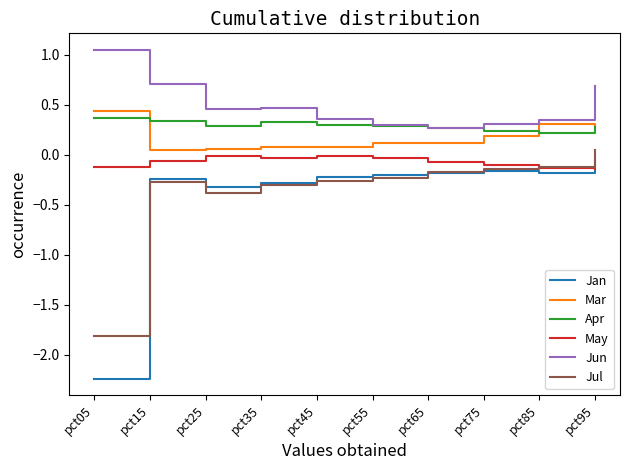

What is the average value of the Jul series?

-0.4